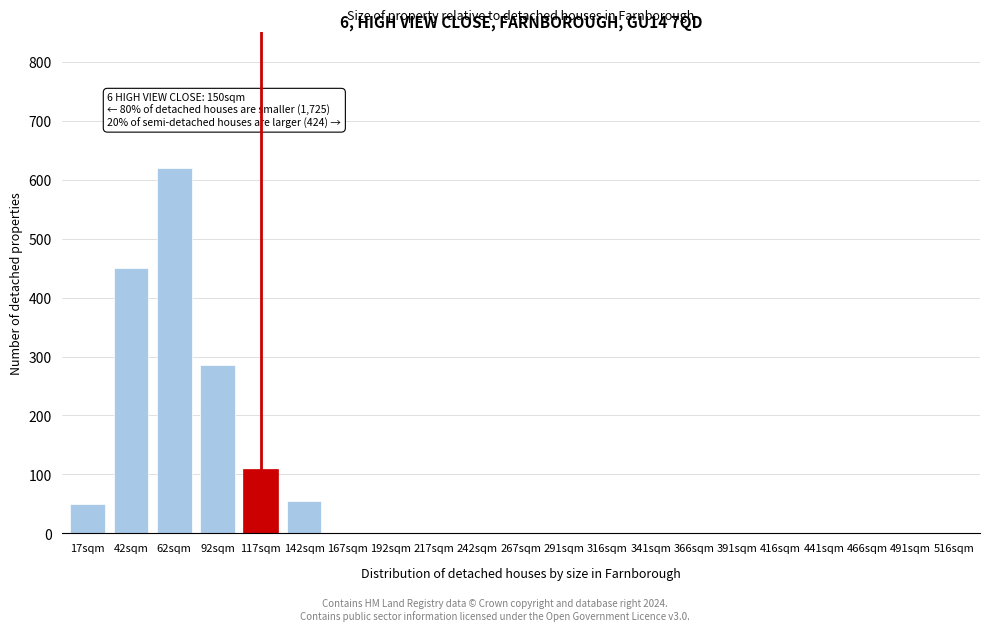

Reading right to left, transcribe all the data shown in this chart.

516sqm=0	491sqm=0	466sqm=0	441sqm=0	416sqm=0	391sqm=0	366sqm=0	341sqm=0	316sqm=0	291sqm=0	267sqm=0	242sqm=0	217sqm=0	192sqm=0	167sqm=0	142sqm=55	117sqm=110	92sqm=285	62sqm=620	42sqm=450	17sqm=50